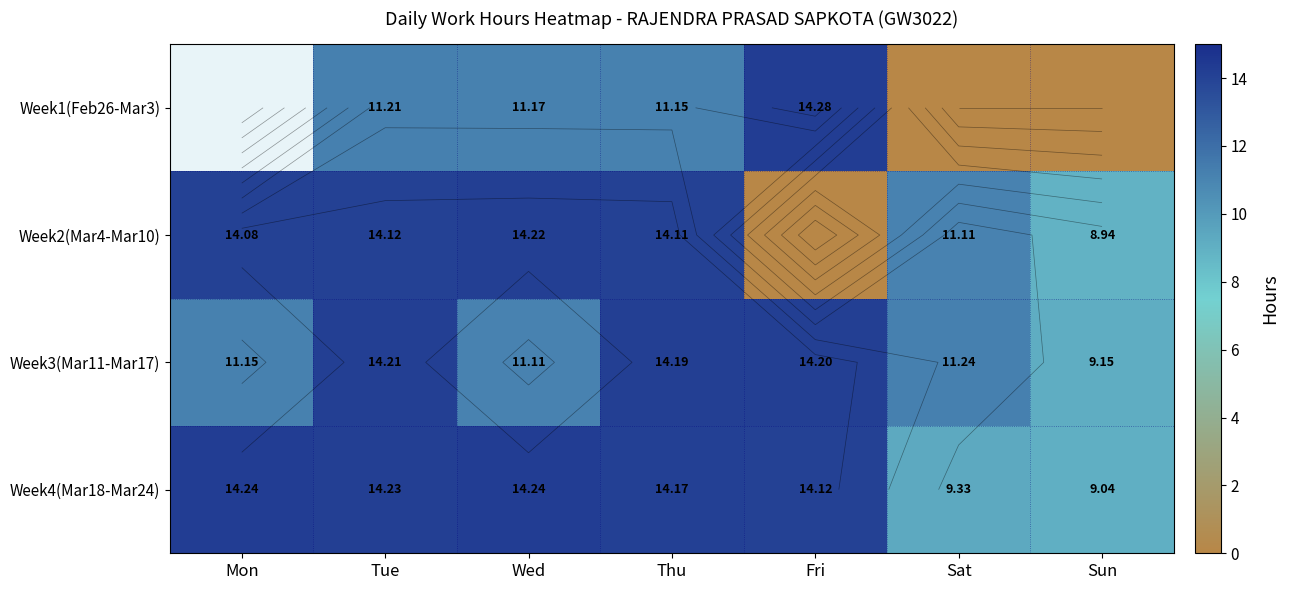

Between Sat and Sun, which series saw the biggest shift?

Week2(Mar4-Mar10)